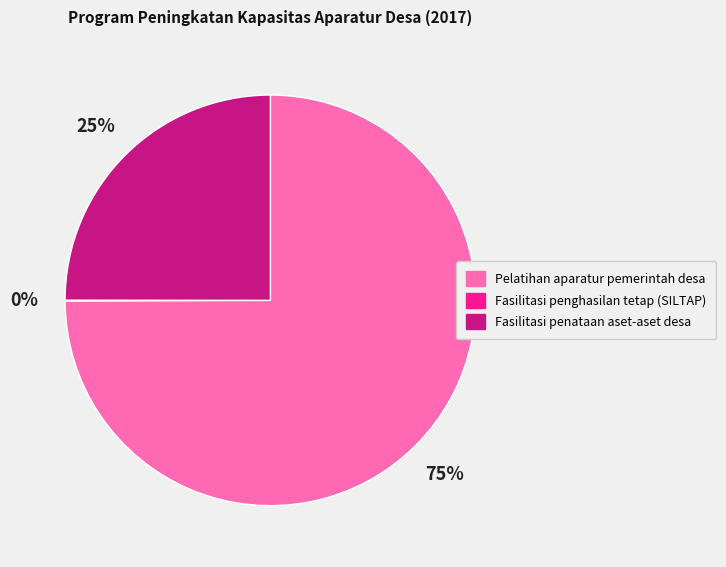

What is the ratio of the value at Fasilitasi penataan aset-aset desa to the value at Pelatihan aparatur pemerintah desa?

0.3